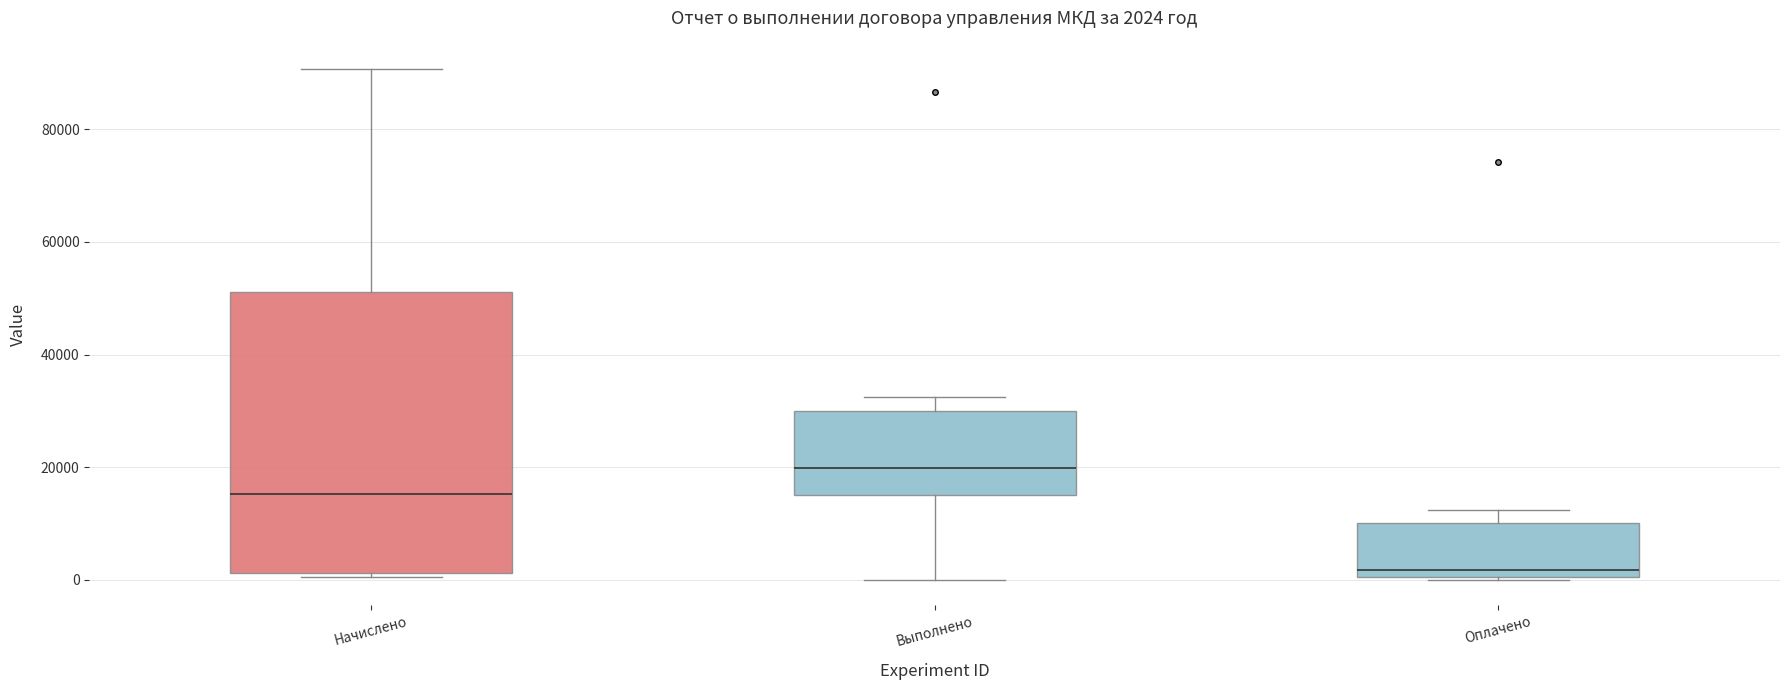

Comparing the boxes themselves (not the whiskers), which one is the tallest?

Начислено